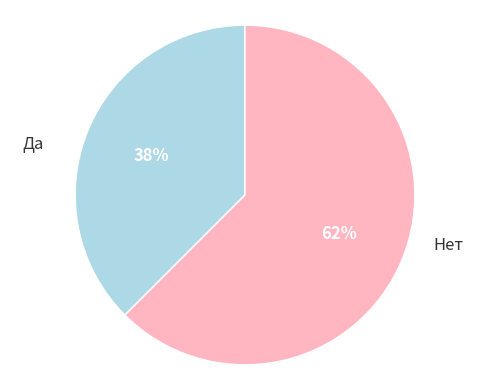

Is there any slice that represents more than half of the pie?

Yes